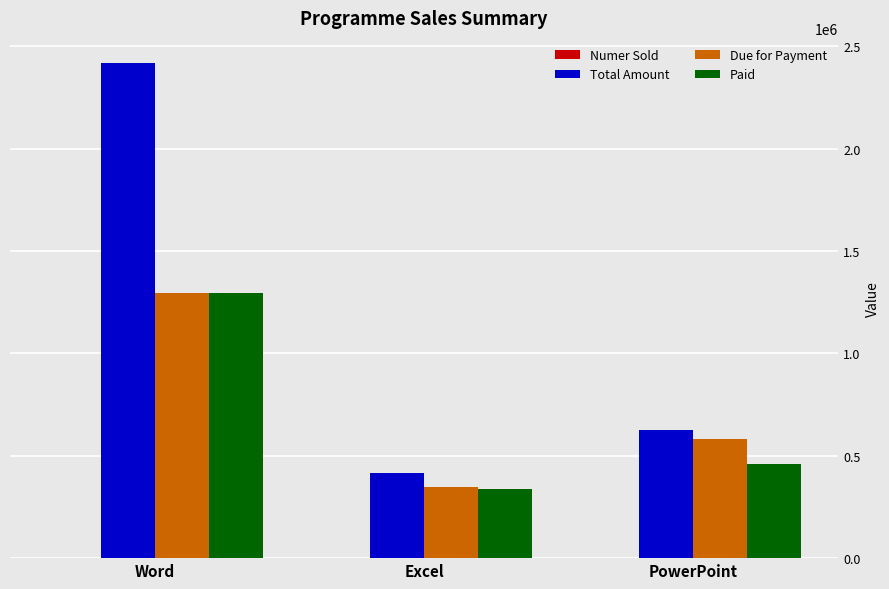

At which label is Paid closest to 816066?

PowerPoint